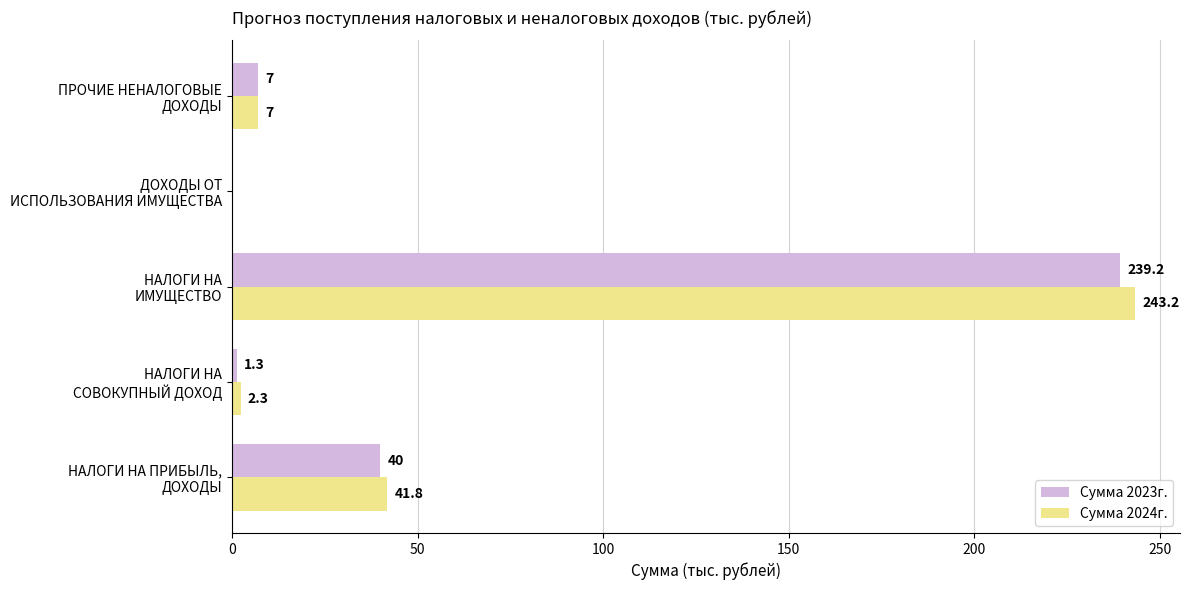

What is the maximum value for Сумма 2024г.?

243.2